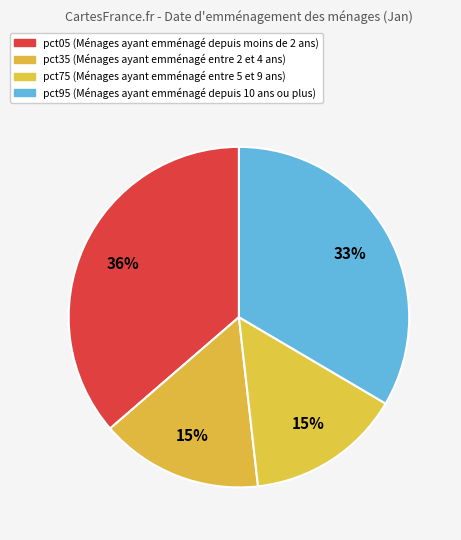

How many slices are in this pie chart?

4